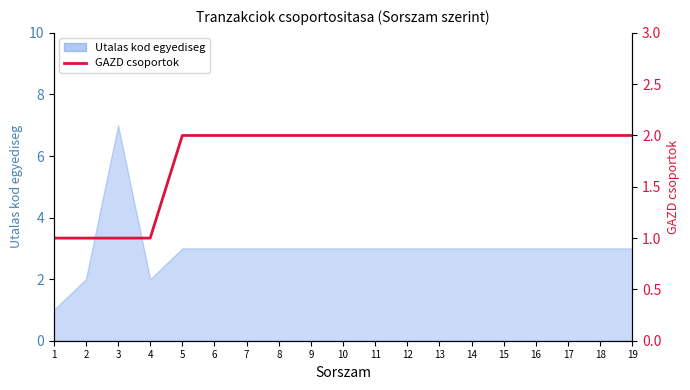

What is the difference between the second highest and second lowest values?

1